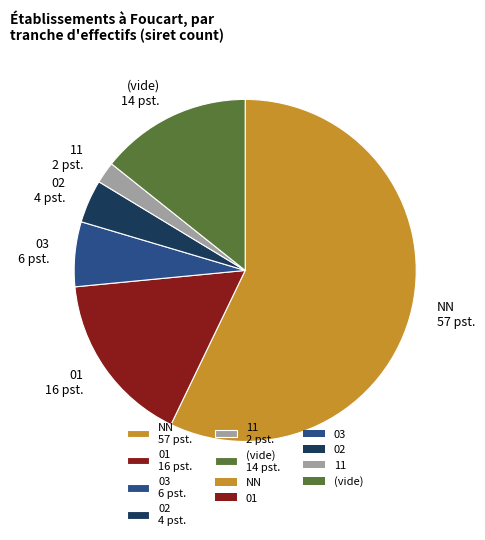

Is the sum of 11 2 pst. and 02 4 pst. greater than half?

No